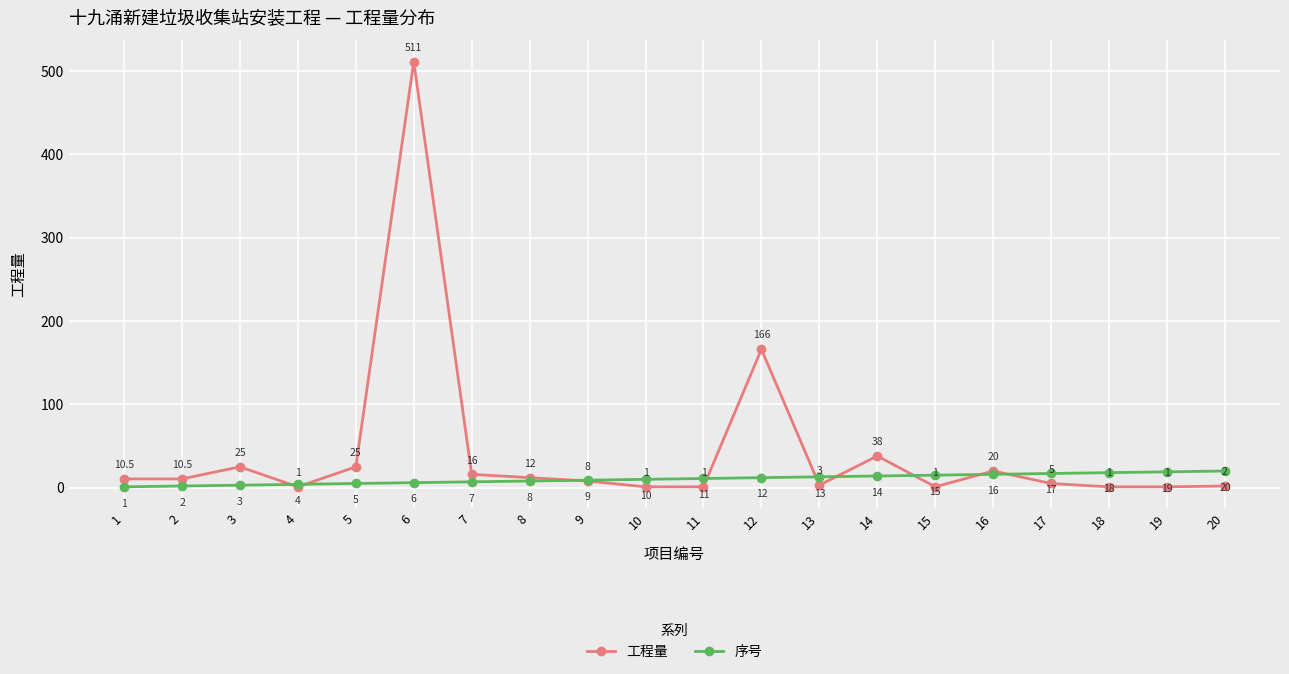

What is the average value of the 序号 series?

10.5